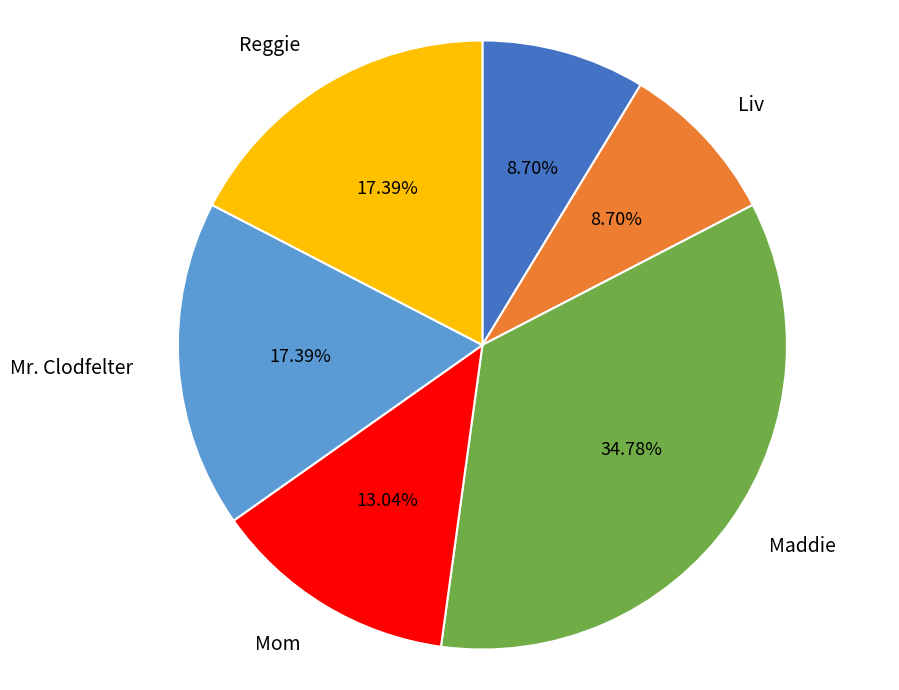

Does any single category account for the majority?

No